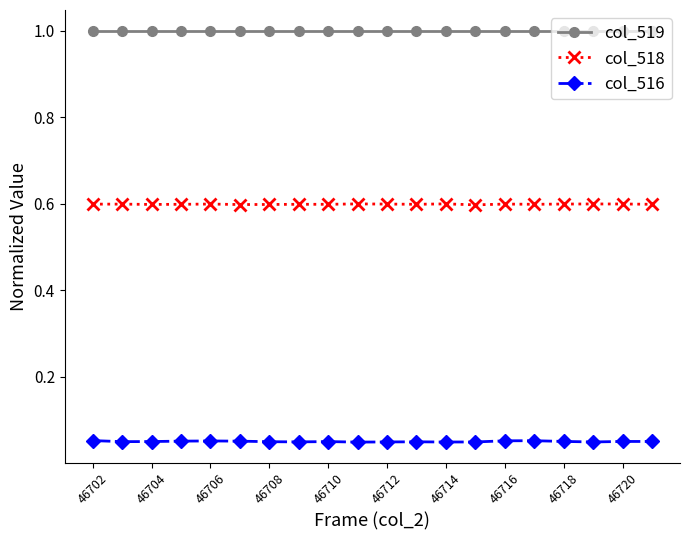

What is the maximum value for col_519?

1.0